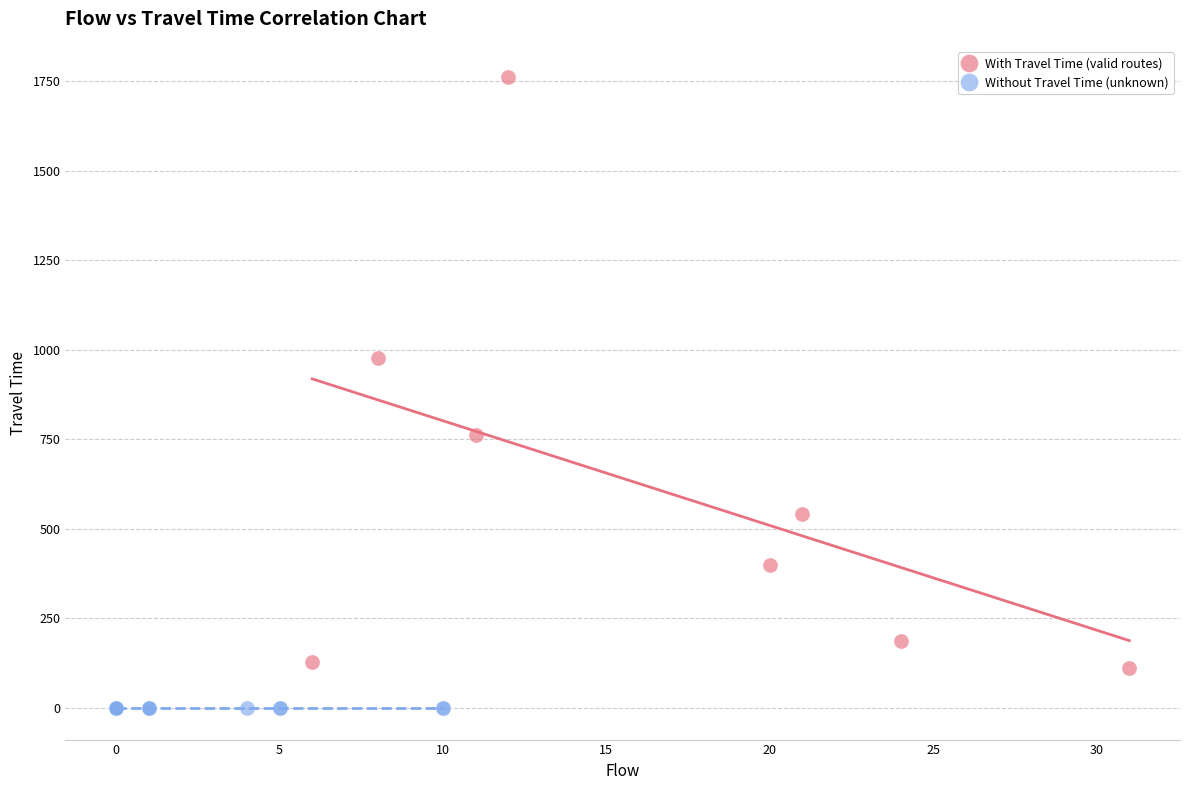

Which series contains the highest Y value?

With Travel Time (valid routes)